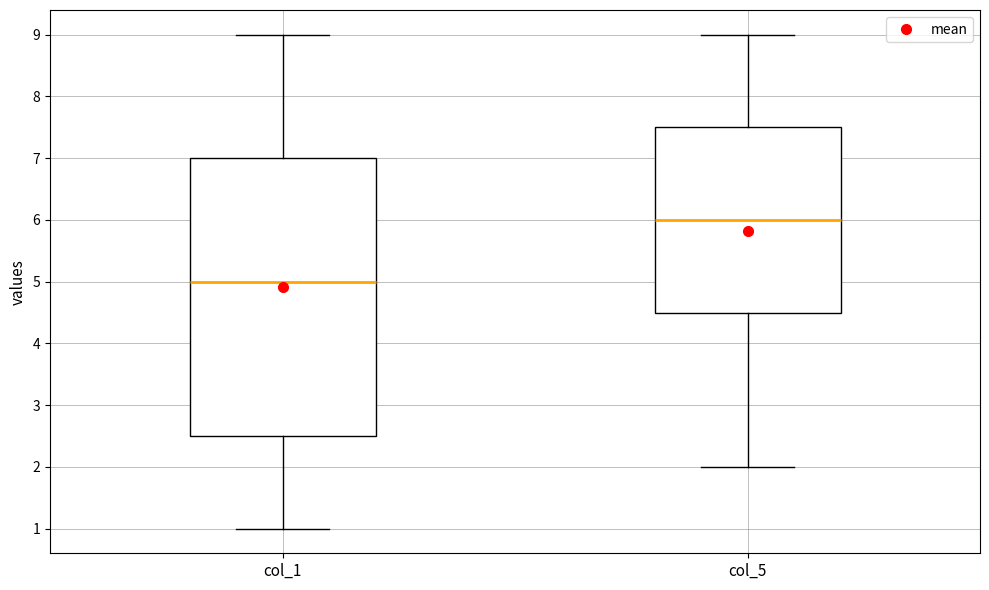

Where does the lower whisker of the box for col_1 end on the y-axis? The values are not printed on the chart, so give them approximately, as read against the axis.

1.0